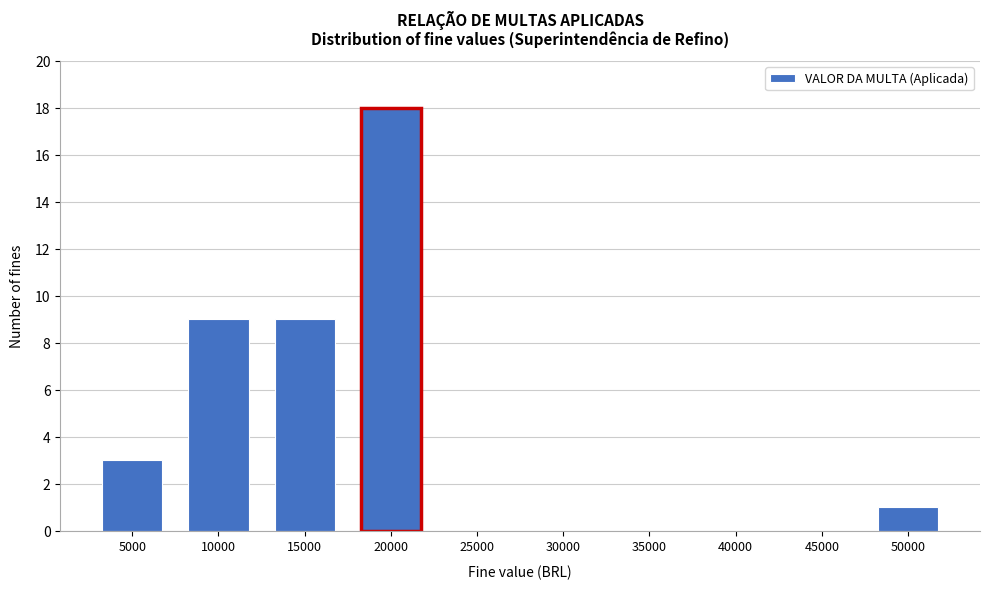

Reading left to right, what are all the values shown in this chart?

5000=3	10000=9	15000=9	20000=18	25000=0	30000=0	35000=0	40000=0	45000=0	50000=1